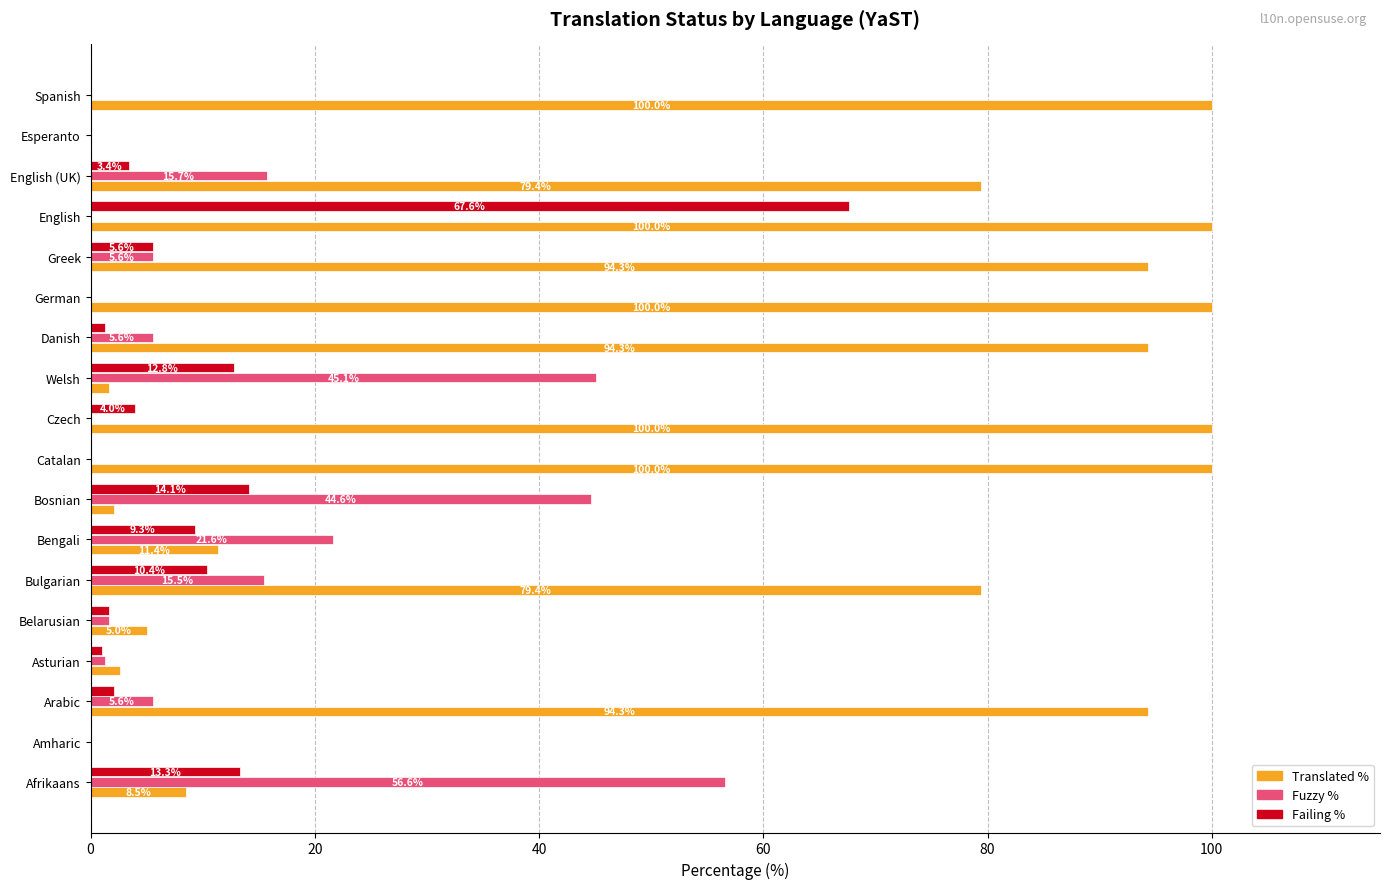

What is the maximum value shown in the chart?

100.0